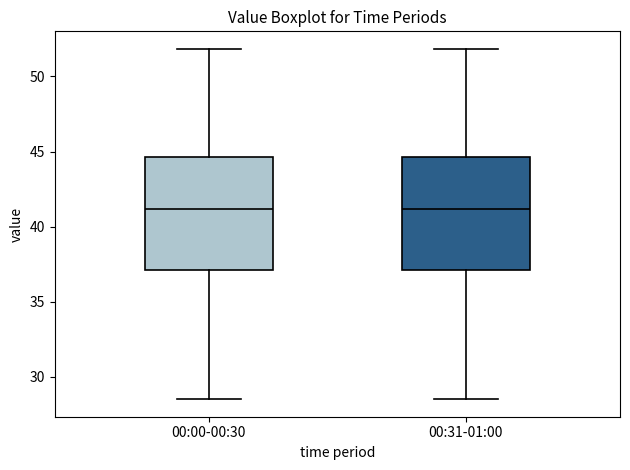

Reading left to right, read every box against the y-axis: the position of its median line, the range the box covers, and the ends of its whiskers. The values are not printed on the chart, so give them approximately, as read against the axis.

00:00-00:30: median 41.0, box 37.0 to 44.5, whiskers 28.5 to 52.0
00:31-01:00: median 41.0, box 37.0 to 44.5, whiskers 28.5 to 52.0